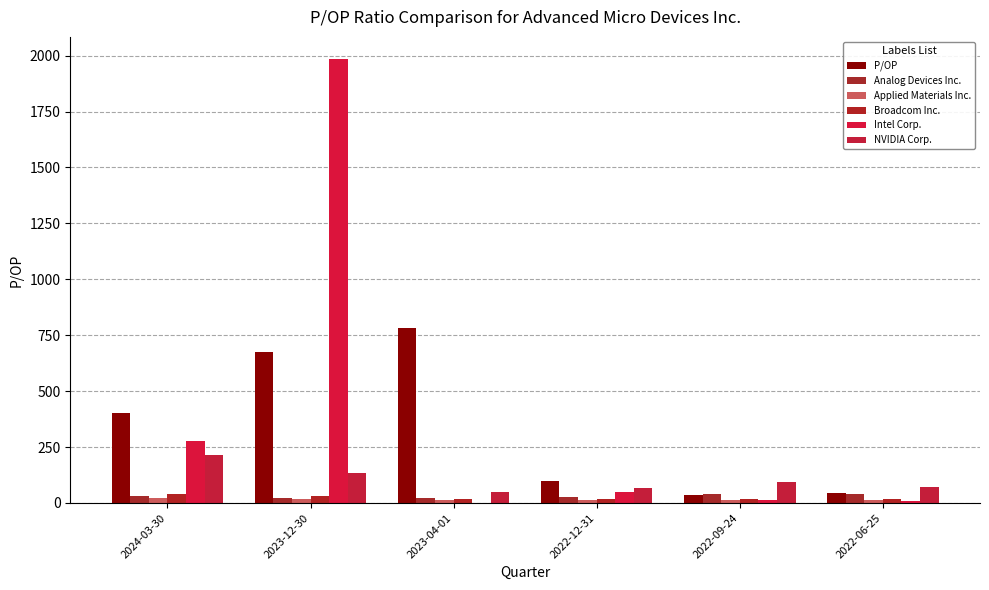

Between 2024-03-30 and 2023-04-01, which is larger?

2023-04-01